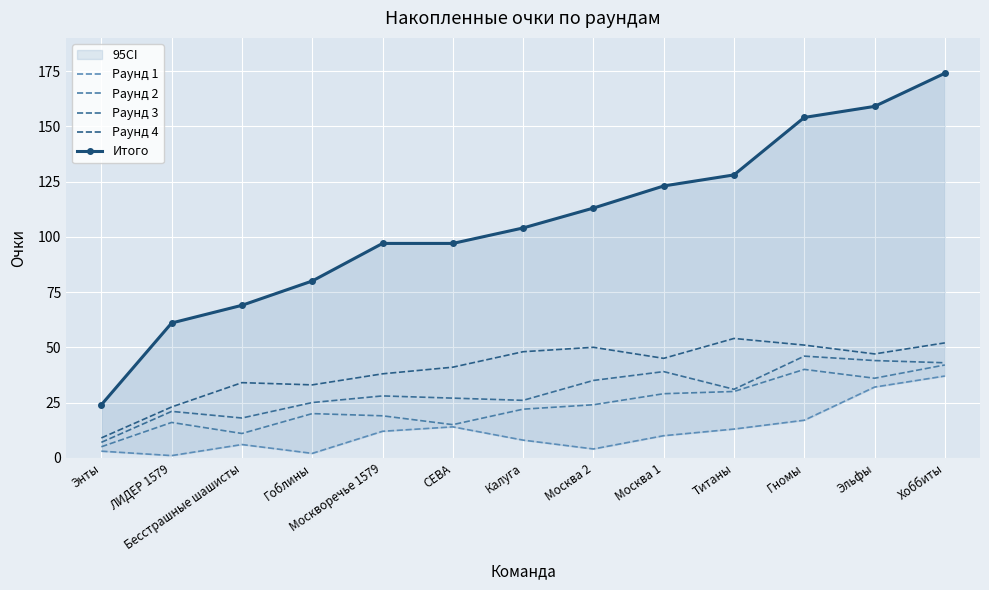

What is the difference between the highest and lowest values at Гномы?

137